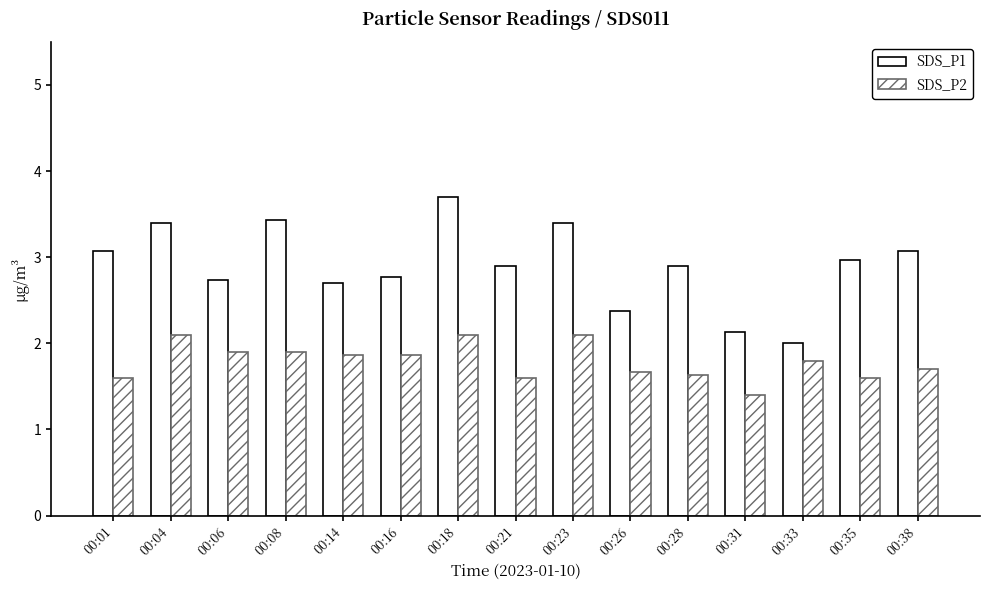

At which label does SDS_P2 reach its minimum?

00:31